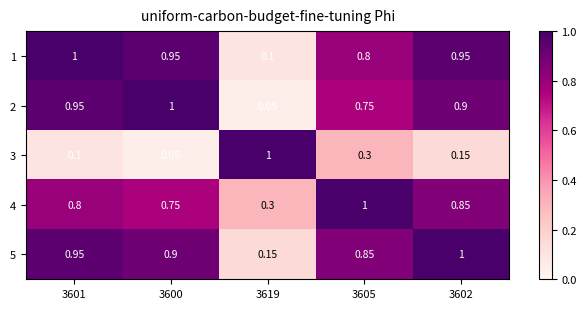

What is the smallest value displayed?

0.1